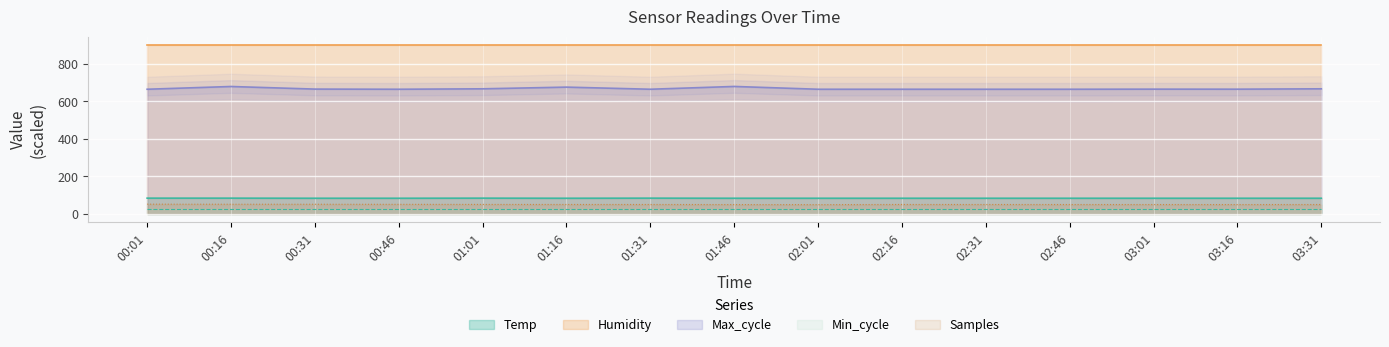

Is the value of Temp at 00:46 greater than the value of Samples at 00:46?

Yes